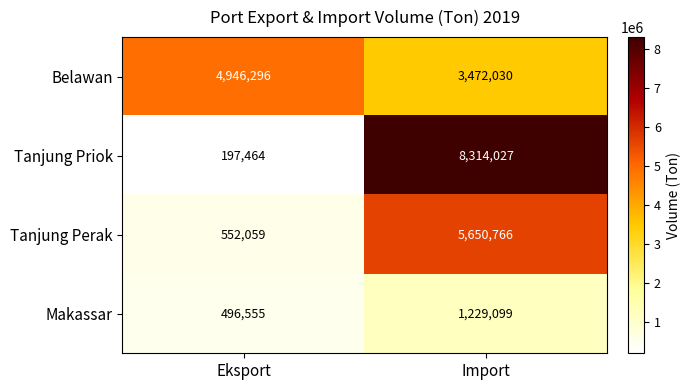

True or false: Makassar has a value of 496555 at Eksport.

True